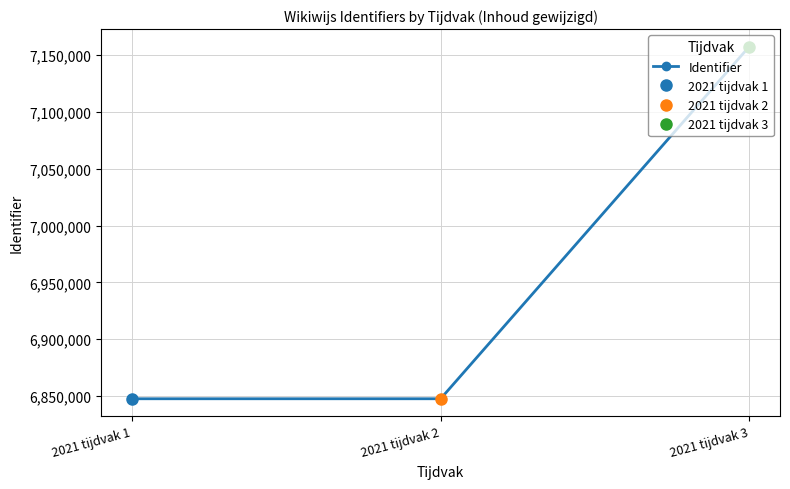

Where does the data first go above 6847569?

2021 tijdvak 3